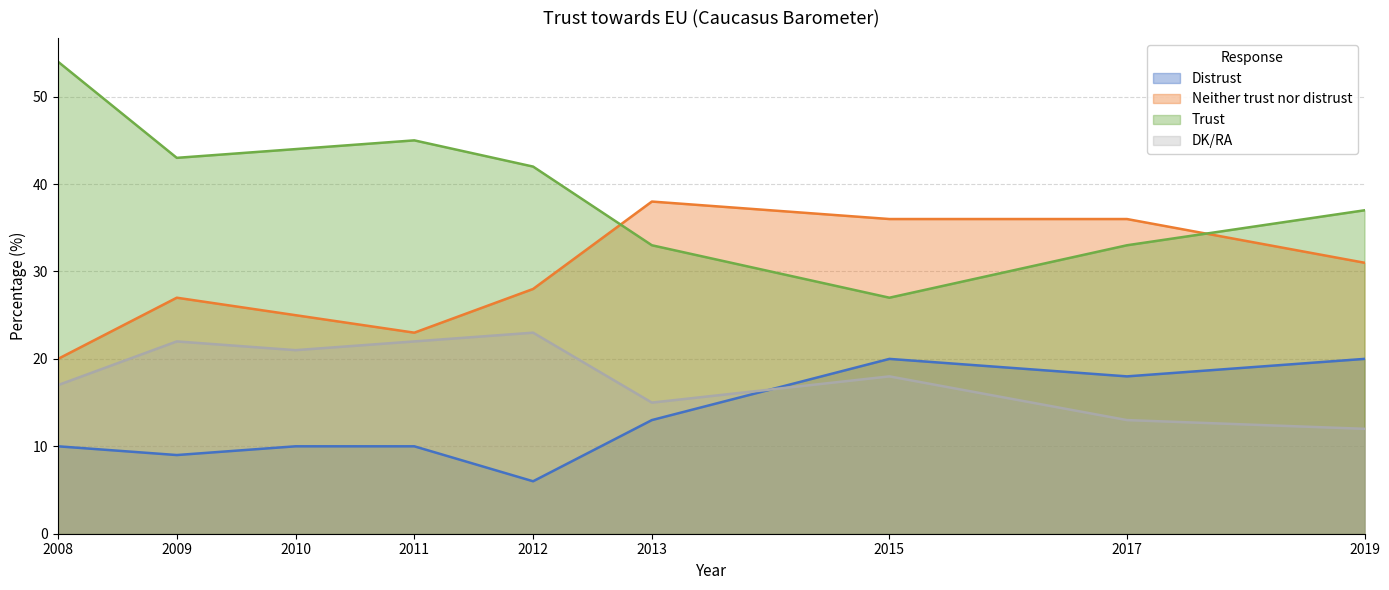

True or false: Trust has more than 1 points higher than both neighbors.

False